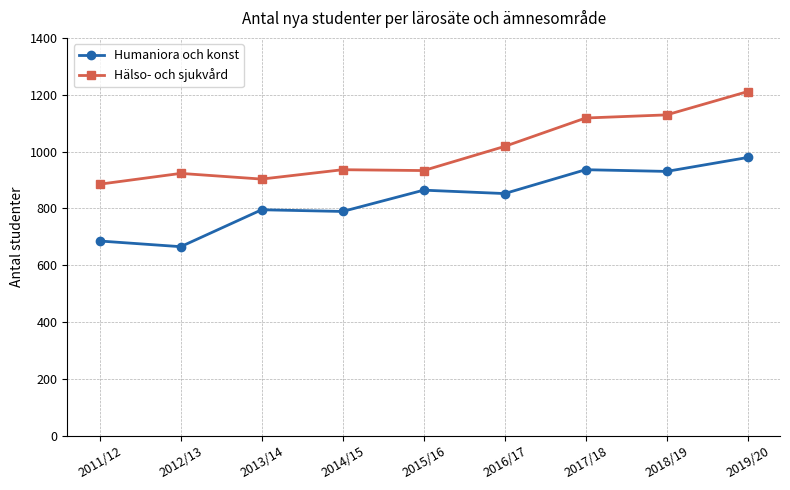

What is the label of the 3rd point from the right?

2017/18